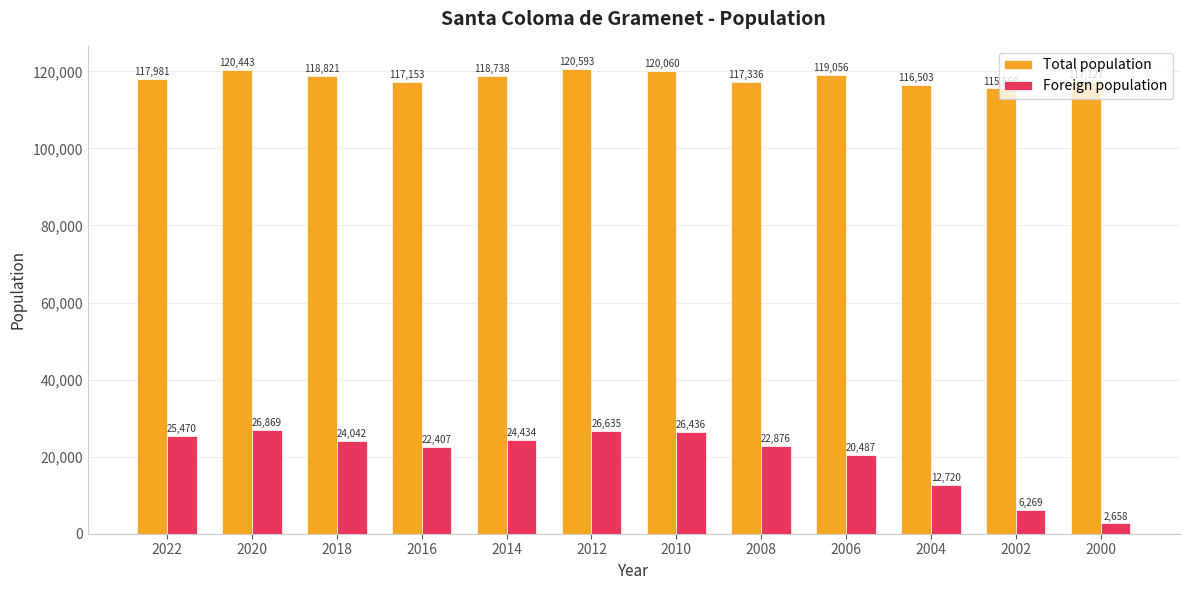

What are all the series names shown in the legend?

Total population, Foreign population